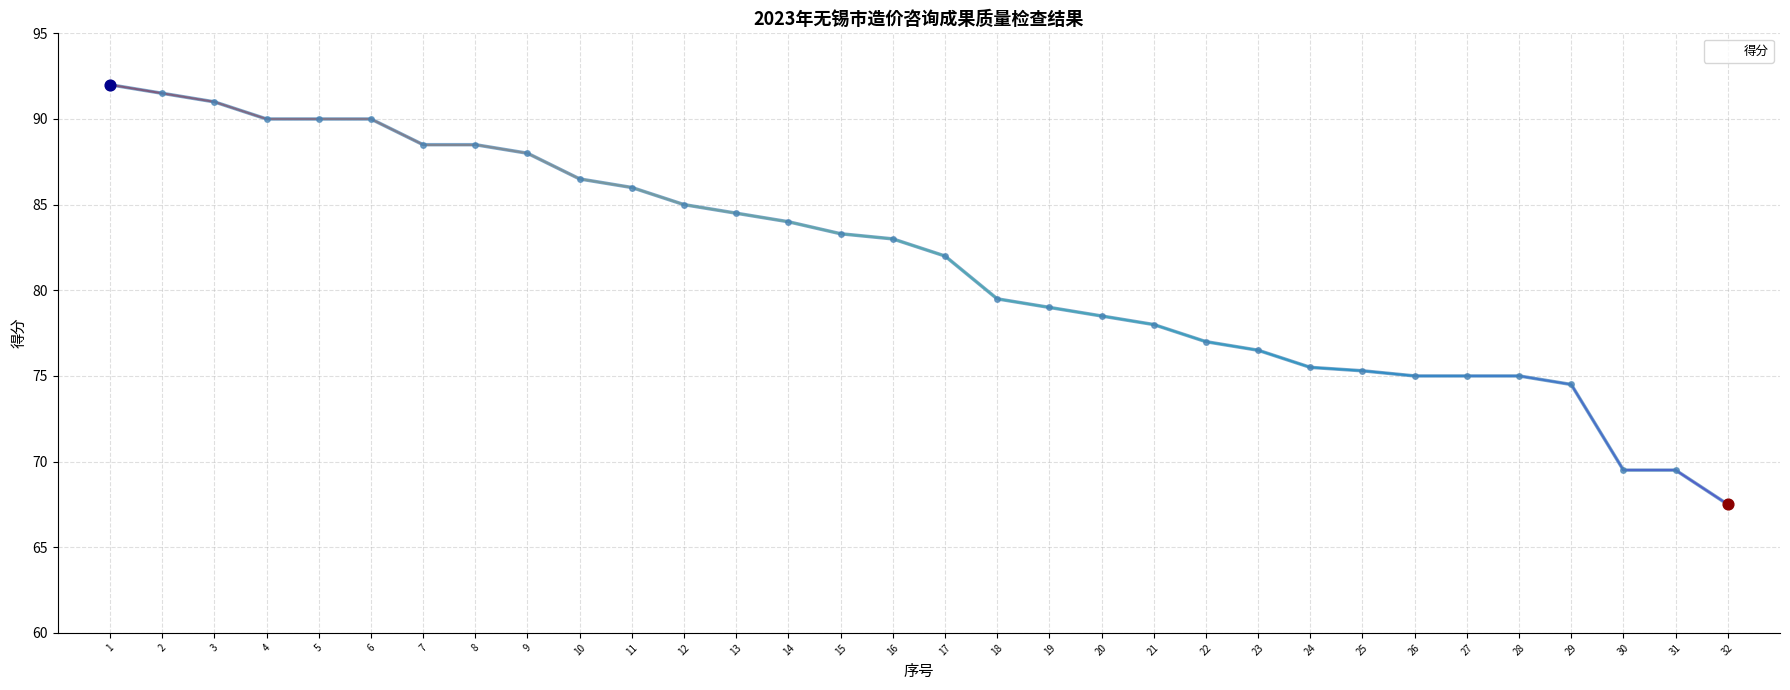

What is the ratio of the value at 14 to the value at 27?

1.1